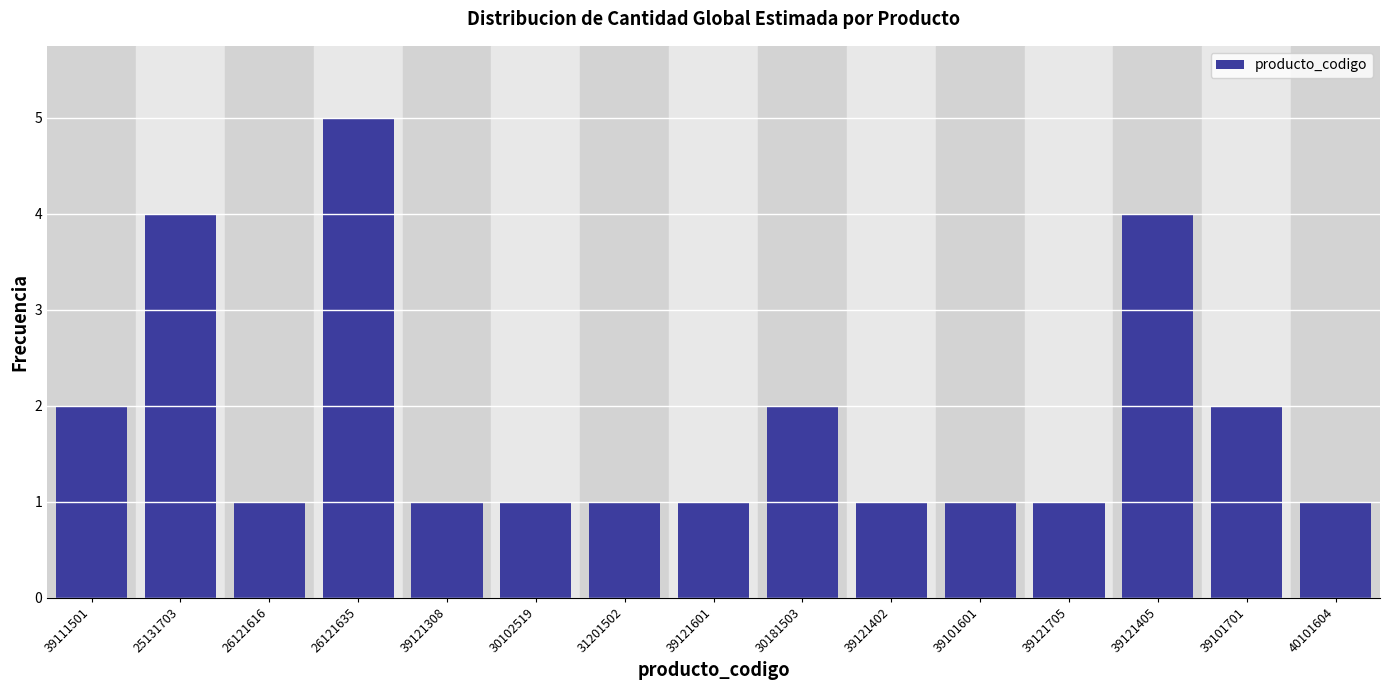

Reading left to right, extract all data points from this chart.

2	4	1	5	1	1	1	1	2	1	1	1	4	2	1